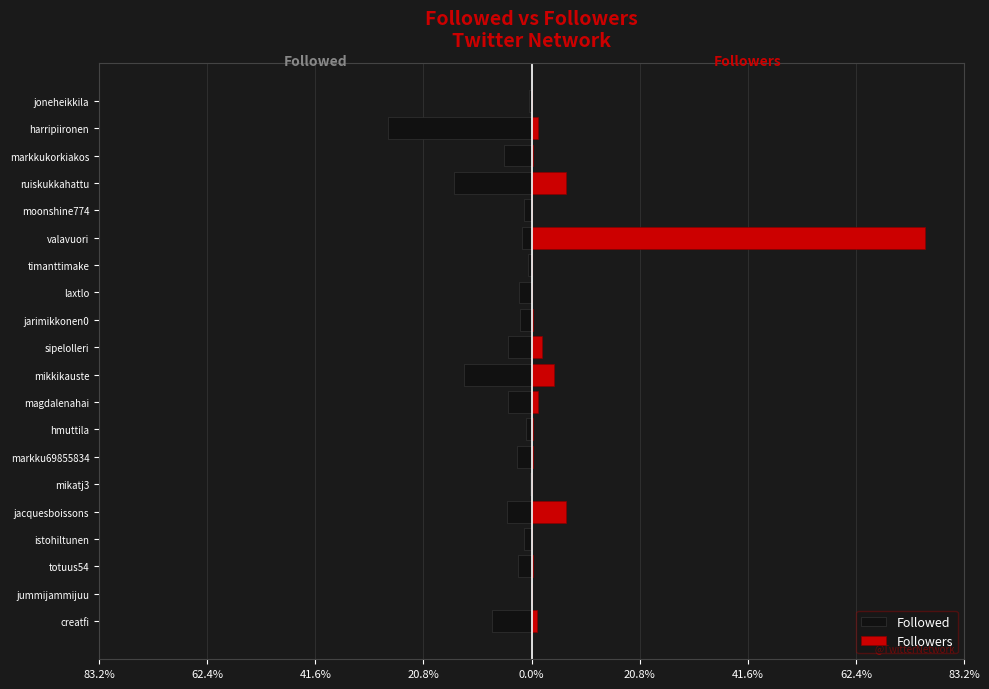

Reading left to right, transcribe all the data shown in this chart.

Followed: -7.6	-0.2	-2.7	-1.5	-4.7	-0.4	-2.7	-1.2	-4.5	-13.0	-4.5	-2.3	-2.4	-0.8	-1.8	-1.4	-14.9	-5.3	-27.6	-0.5
Followers: 0.9	0.0	0.2	0.1	6.6	0.0	0.2	0.2	1.3	4.4	1.9	0.2	0.1	0.0	75.7	0.0	6.7	0.2	1.2	0.0